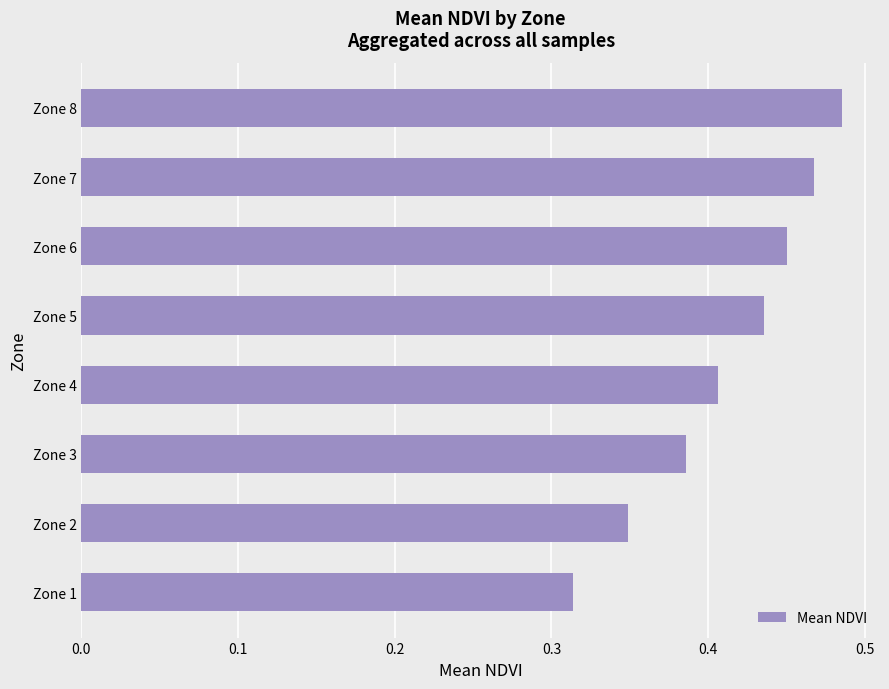

Between Zone 1 and Zone 8, which is larger?

Zone 8